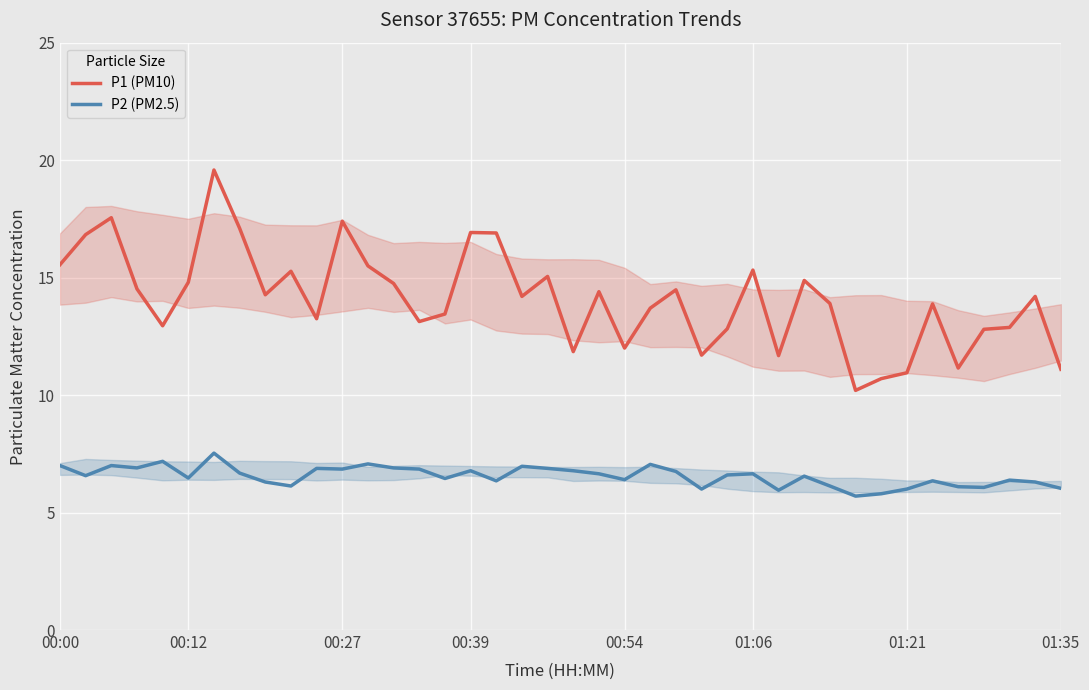

Which series has the largest total across all categories?

P1 (PM10)